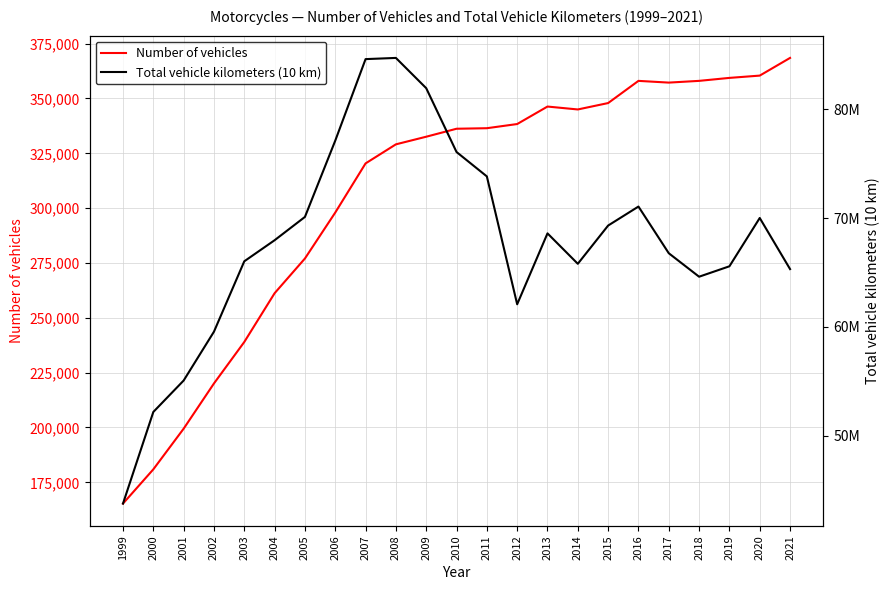

At which category does the chart reach its minimum across all series?

1999